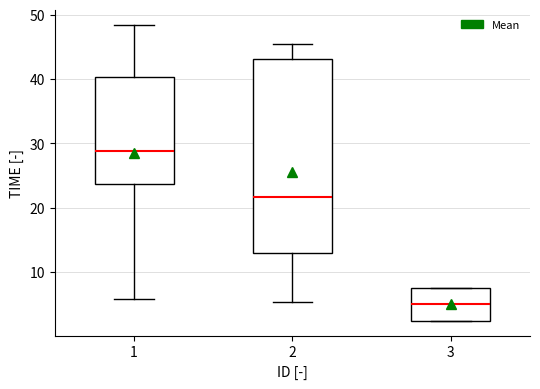

Reading left to right, transcribe this box plot: for each box, give where its median line is, the range the box spans, and where its two whiskers end, as read against the y-axis. The values are not printed on the chart, so give them approximately, as read against the axis.

1: median 29, box 24 to 40, whiskers 6 to 48
2: median 22, box 13 to 43, whiskers 5 to 45
3: median 5, box 2 to 8, whiskers 2 to 8